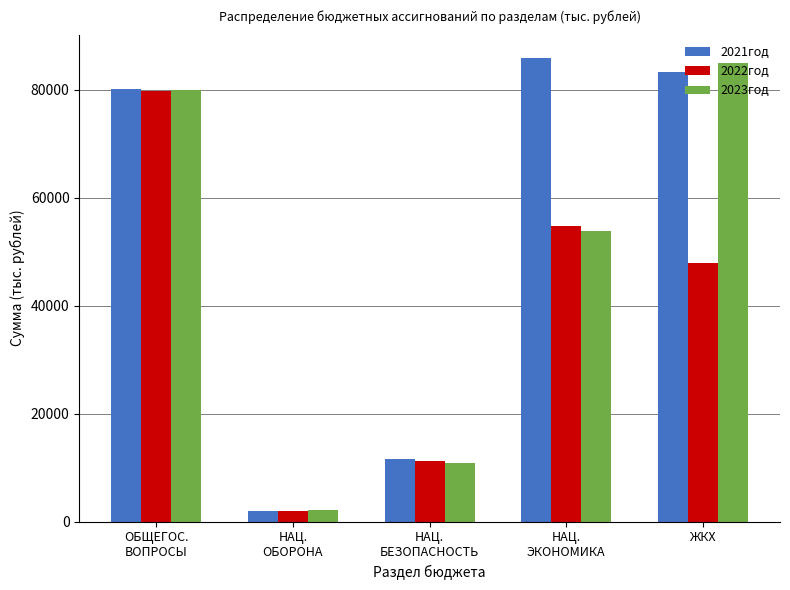

What is the lowest value of the 2022год series?

1990.9